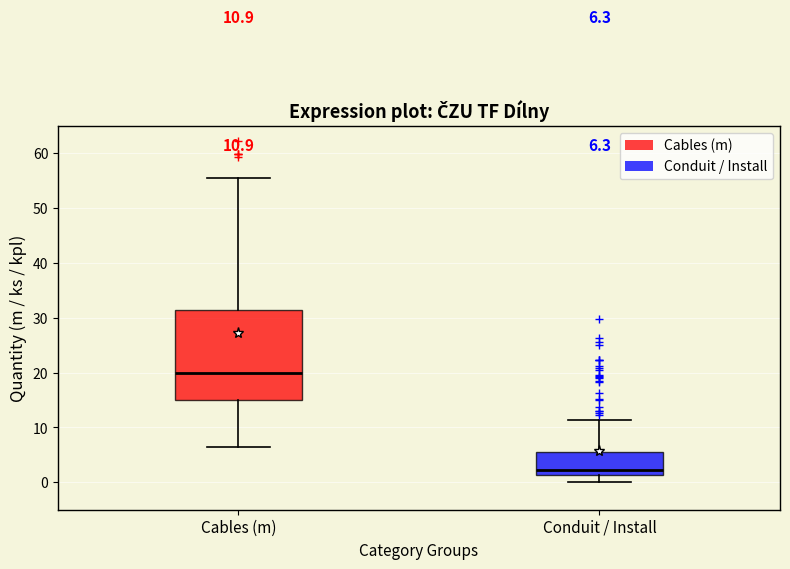

Which box is the tallest, from its lower edge to its upper edge?

Cables (m)